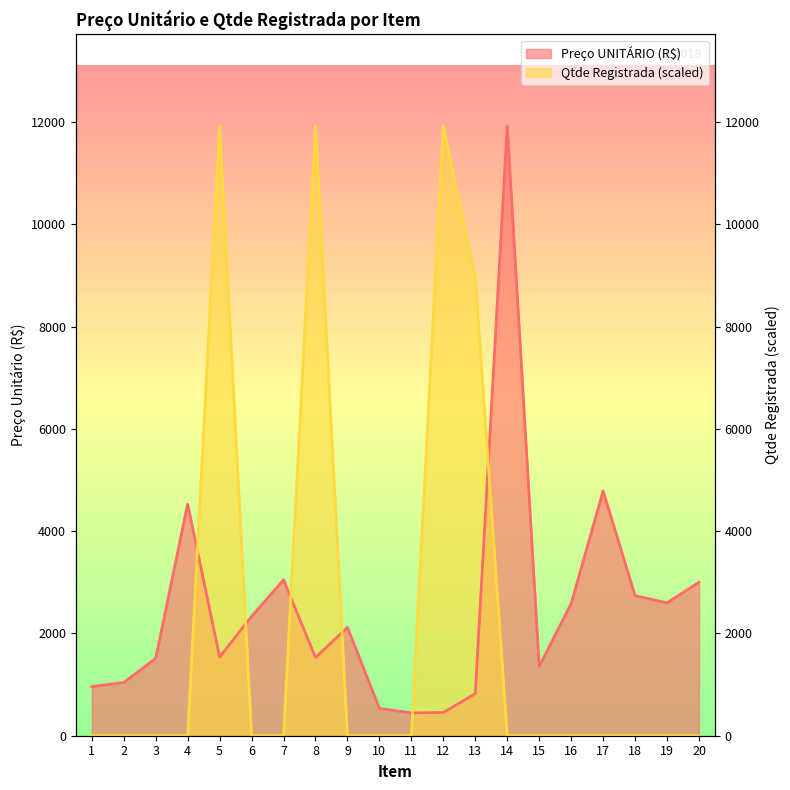

Which series has the largest total across all categories?

Preço UNITÁRIO (R$)